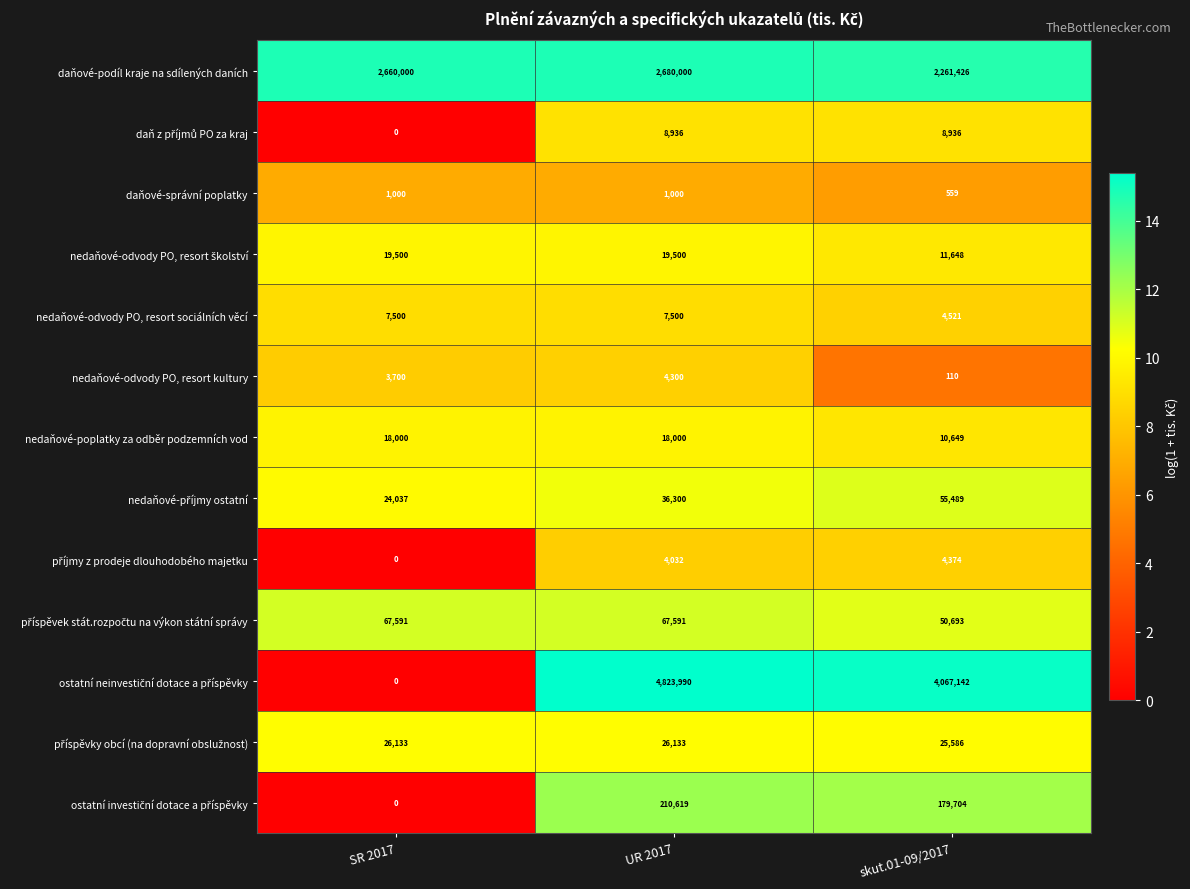

True or false: nedaňové-poplatky za odběr podzemních vod has a value of 3772 at SR 2017.

False